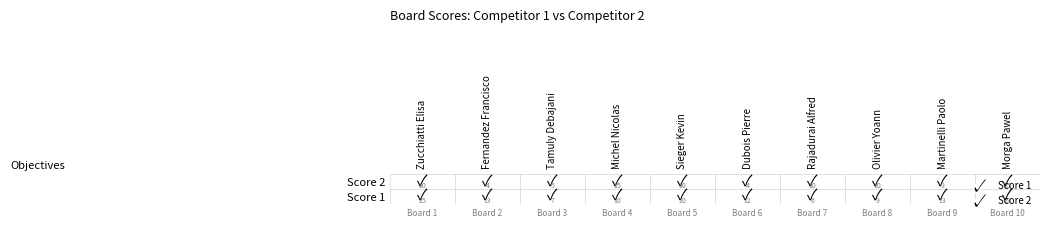

What is the maximum value shown in the chart?

25